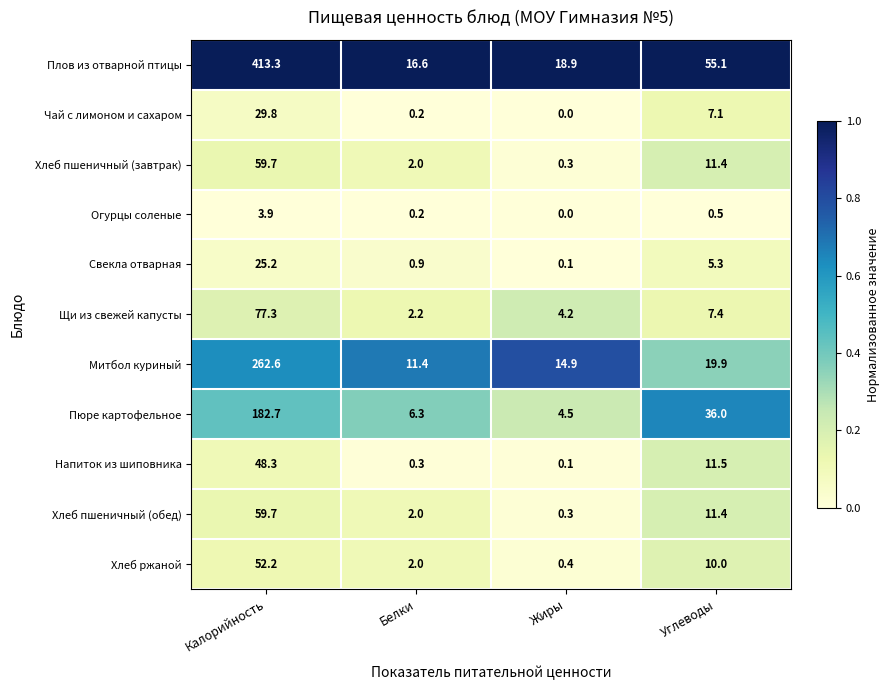

How many distinct data groups are displayed?

11